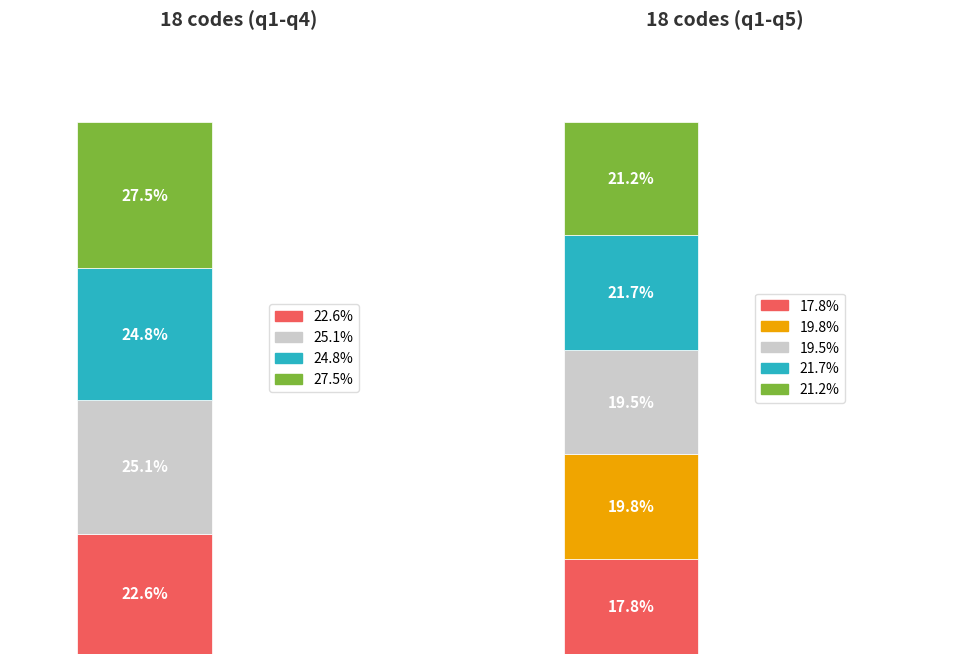

What is the difference between the maximum and minimum values in the q2 series?

5.1